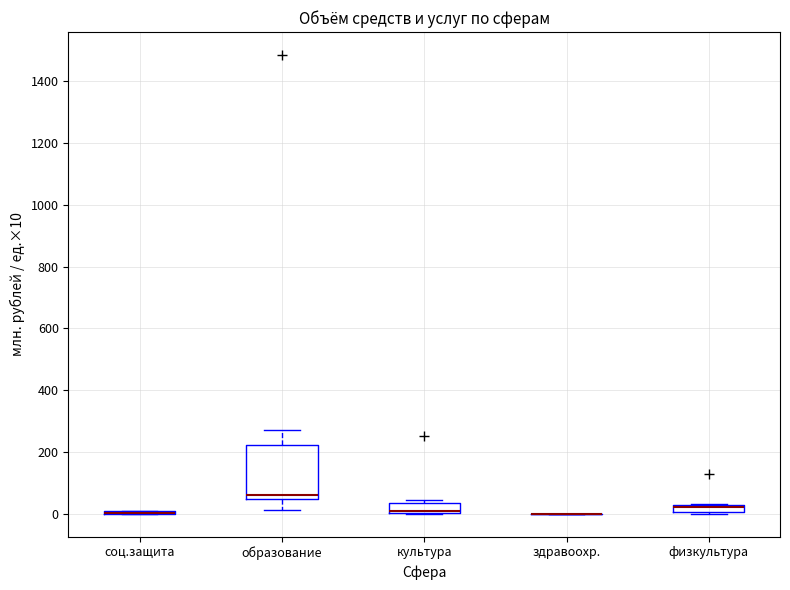

Comparing the boxes themselves (not the whiskers), which one is the tallest?

образование